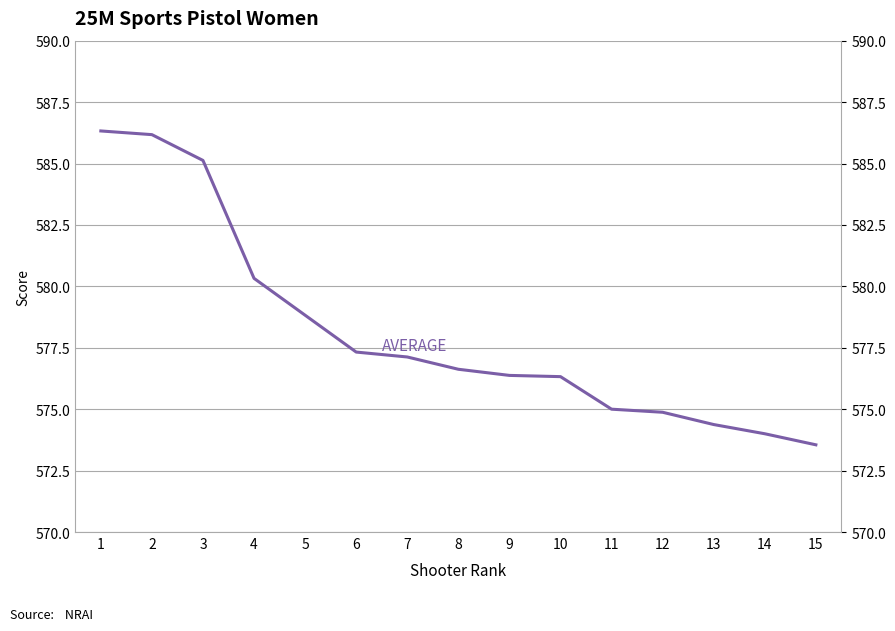

Approximately how many times larger is the value at 3 compared to 2?

1.0